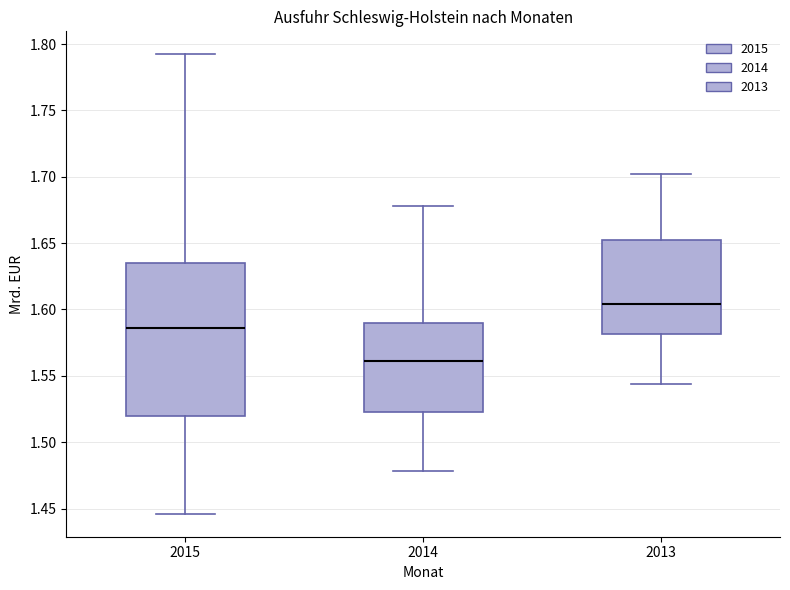

Which box has the lowest median line?

2014